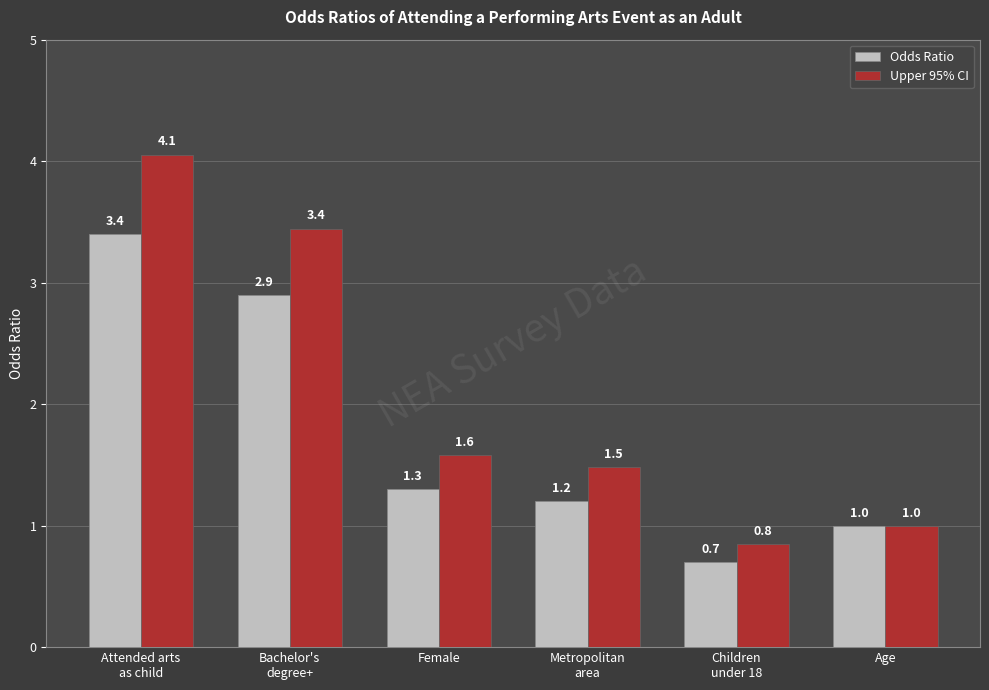

The value of Odds Ratio at Children
under 18 is 0.7. True or false?

True